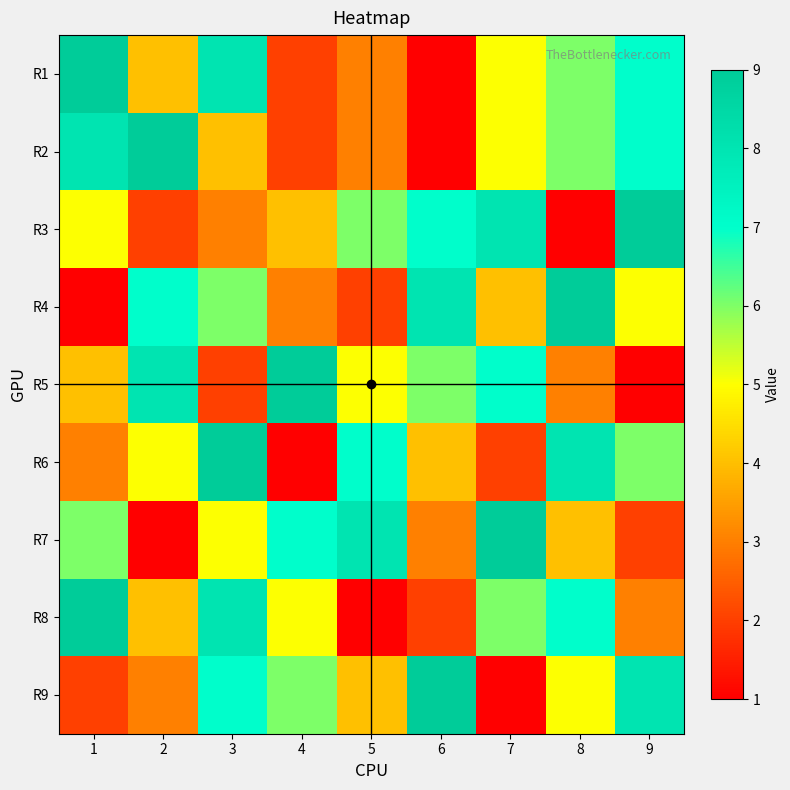

Which category has the lowest value across all series?

6